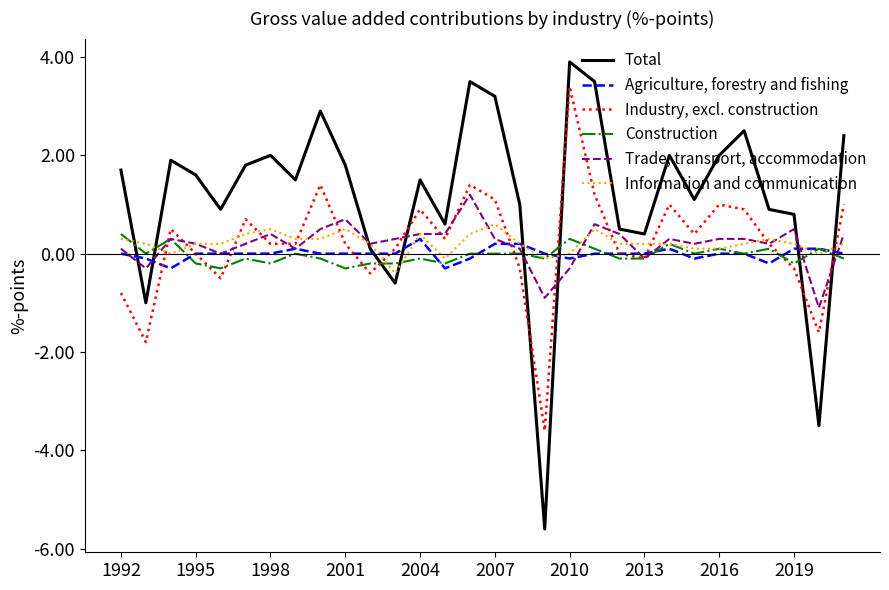

Which series has the largest range (max minus min)?

Total